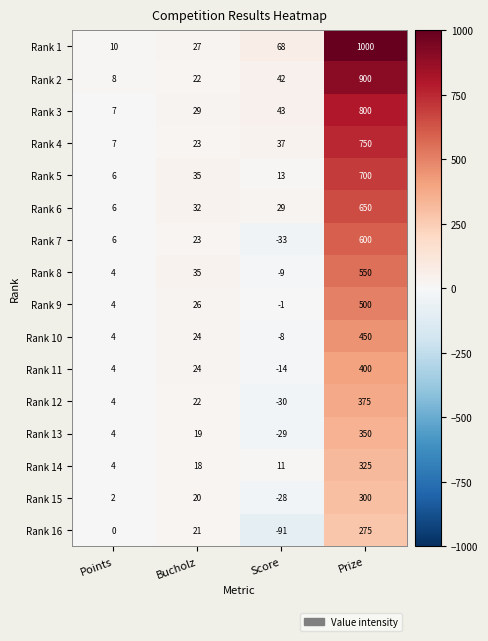

Is the value of Rank 11 at Score greater than the value of Rank 13 at Score?

Yes